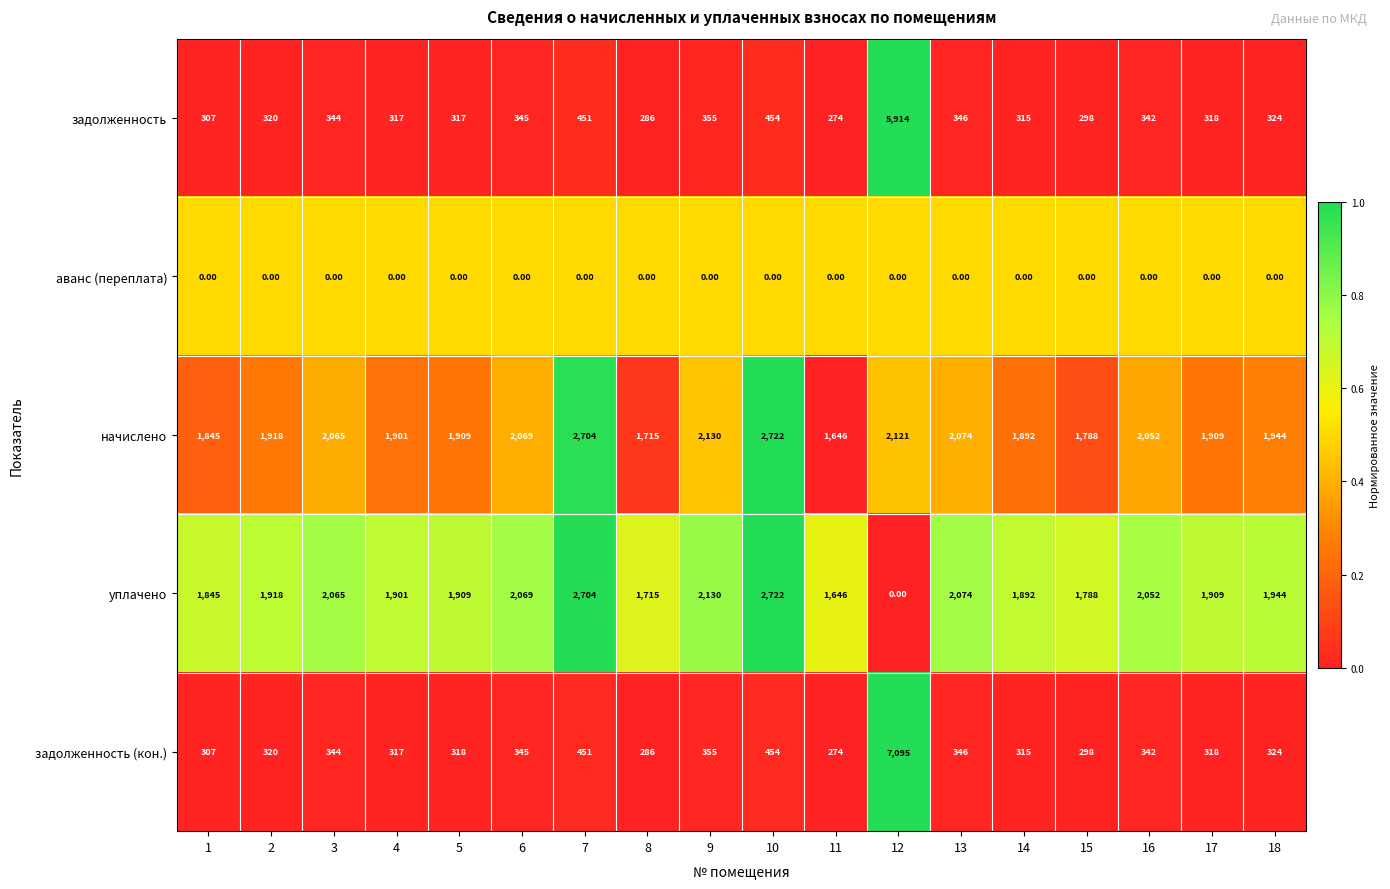

Which series has the largest range (max minus min)?

задолженность (кон.)